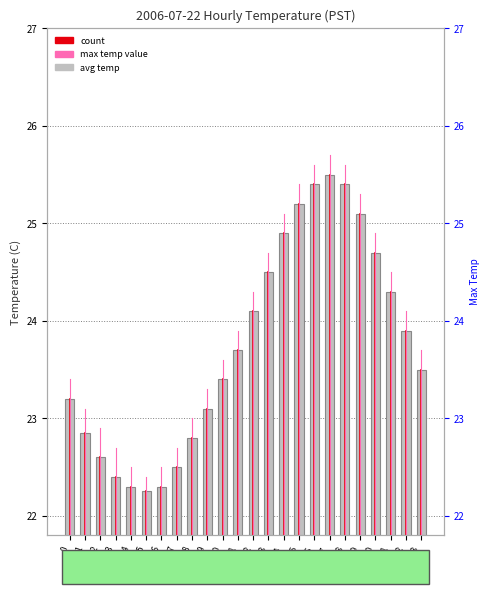

List the labels in order of value, largest first.

17, 16, 18, 15, 19, 14, 20, 13, 21, 12, 22, 11, 23, 10, 0, 9, 1, 8, 2, 7, 3, 4, 6, 5